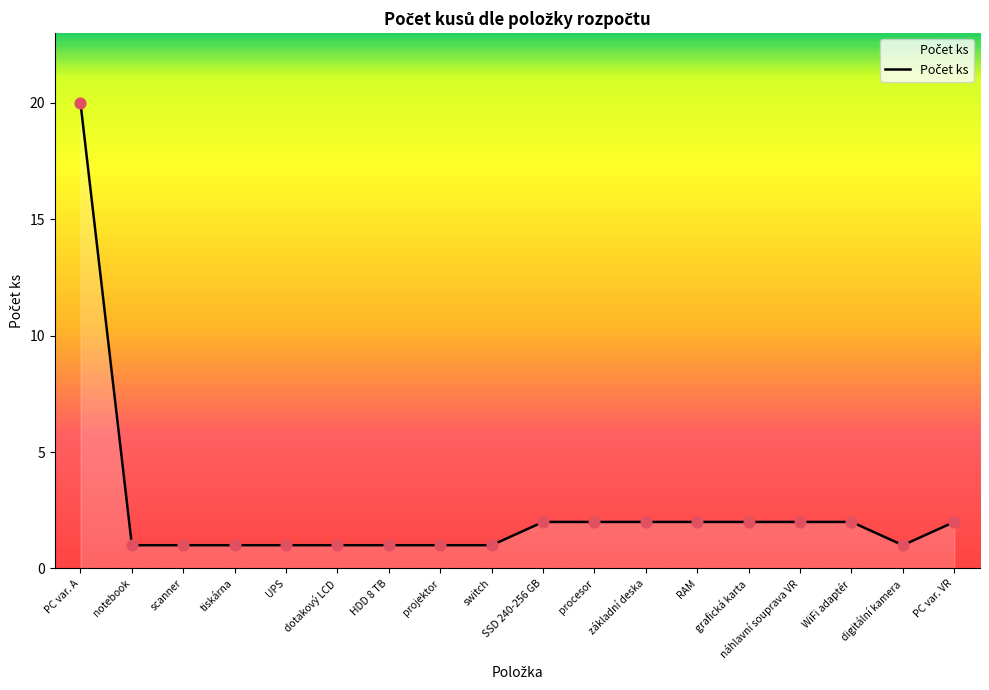

What is the change in value from notebook to WiFi adaptér?

+1